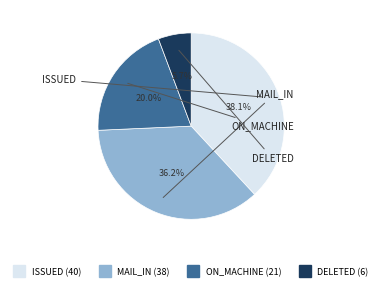

Does any single category account for the majority?

No